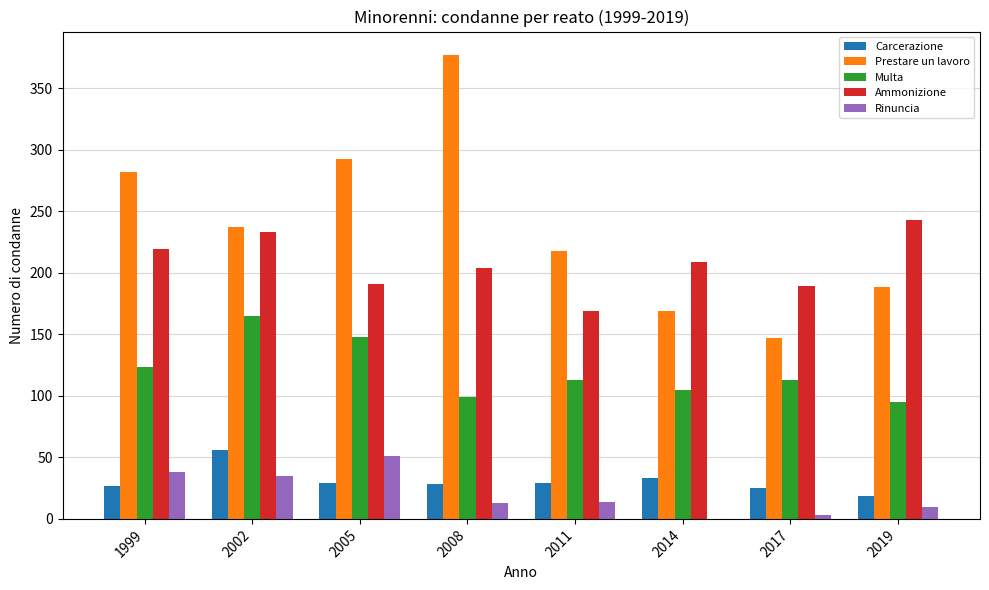

What are all the series names shown in the legend?

Carcerazione, Prestare un lavoro, Multa, Ammonizione, Rinuncia